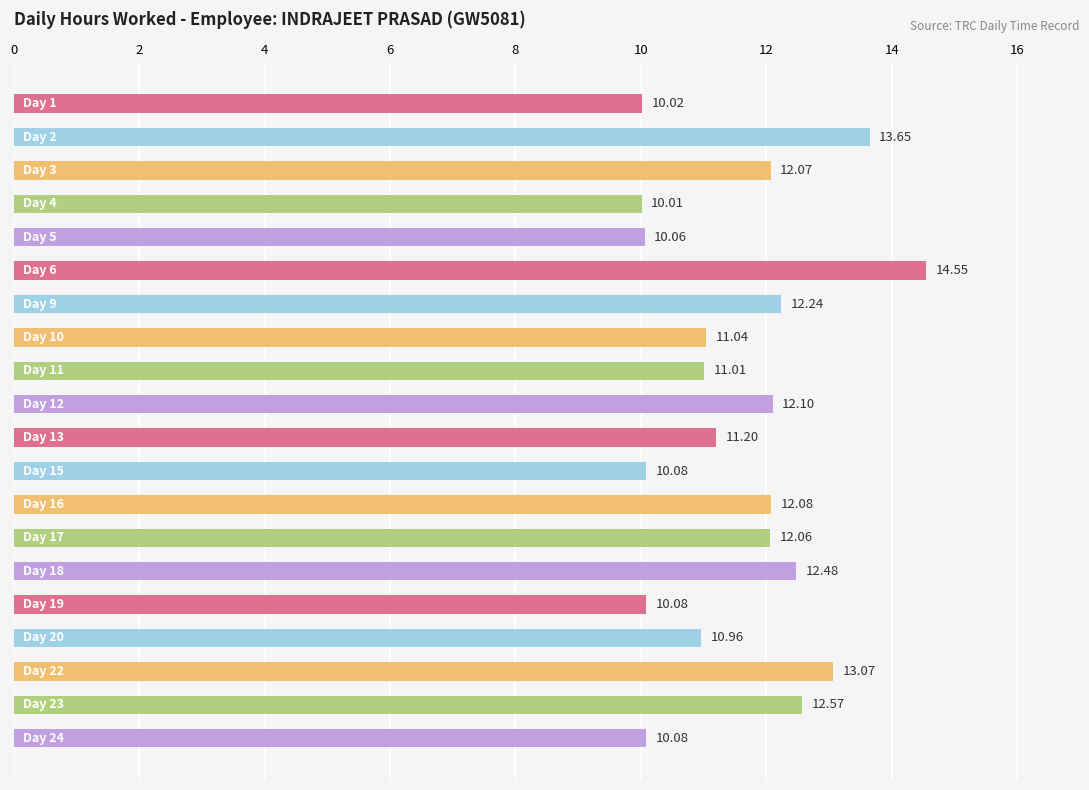

How many bars are there in total?

20